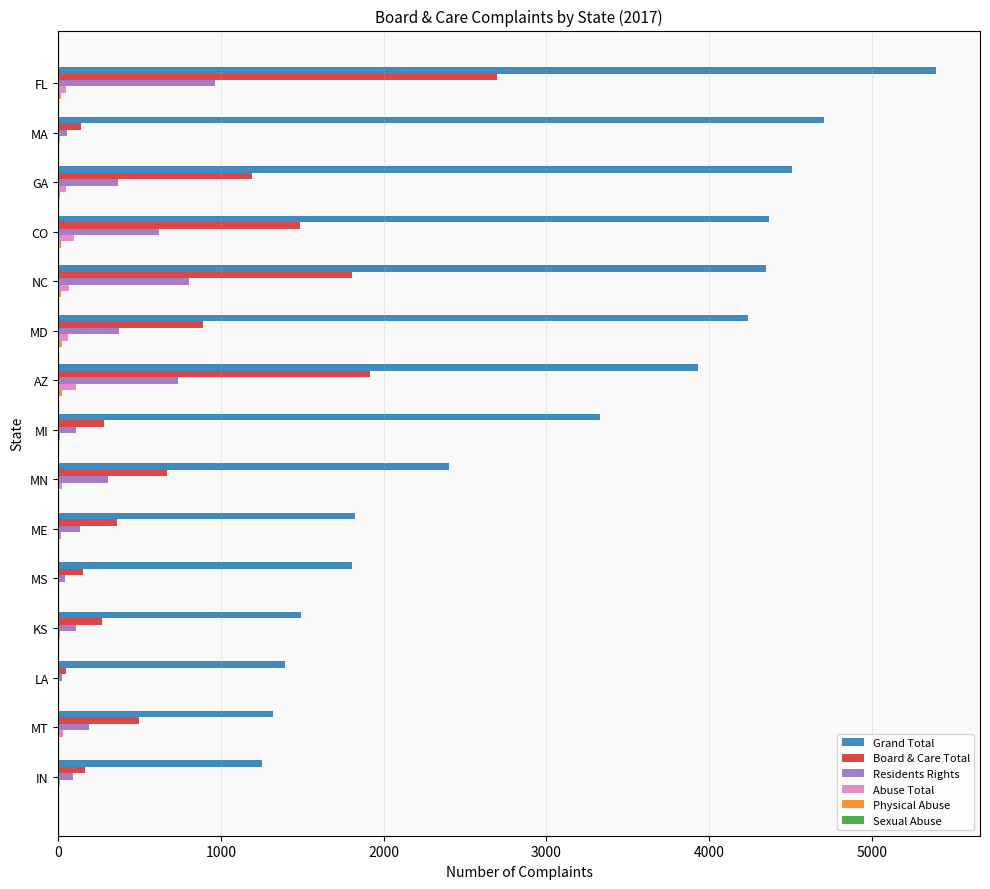

The value of Residents Rights at NC is 1281. True or false?

False